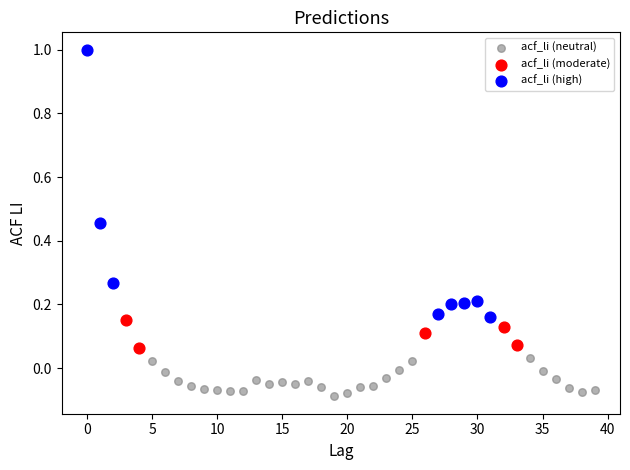

Which series reaches the minimum Y coordinate?

acf_li (neutral)